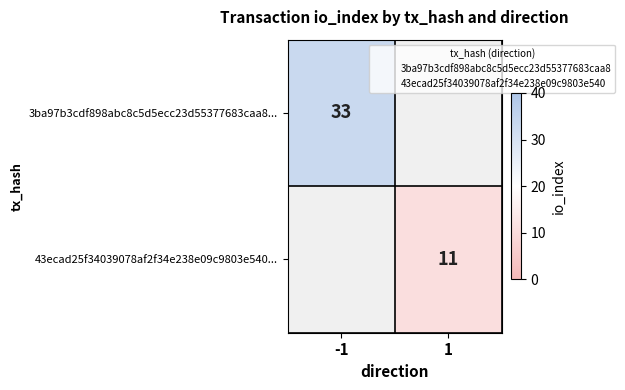

Which category has the highest value in the 3ba97b3cdf898abc8c5d5ecc23d55377683caa8... series?

-1